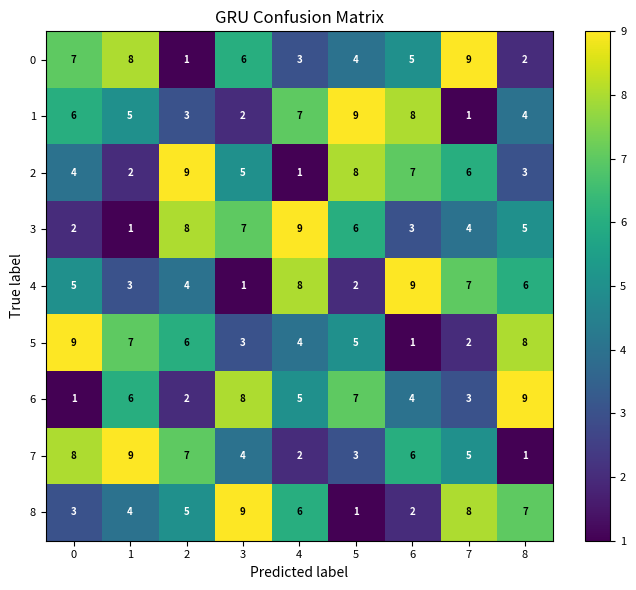

At how many categories does at least one series exceed 7?

9